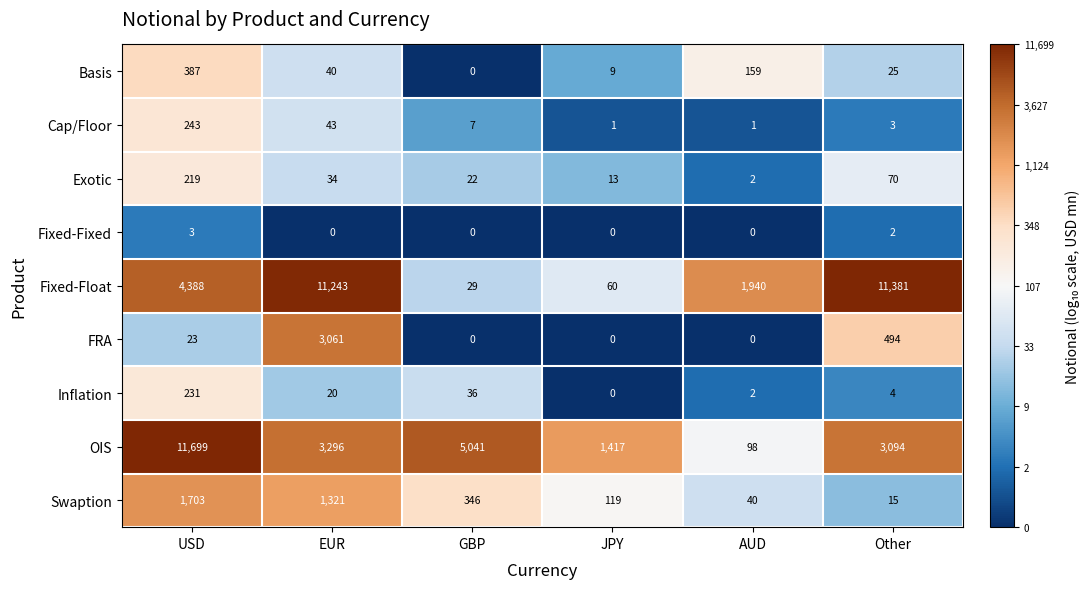

At which category is the sum across all series the highest?

EUR